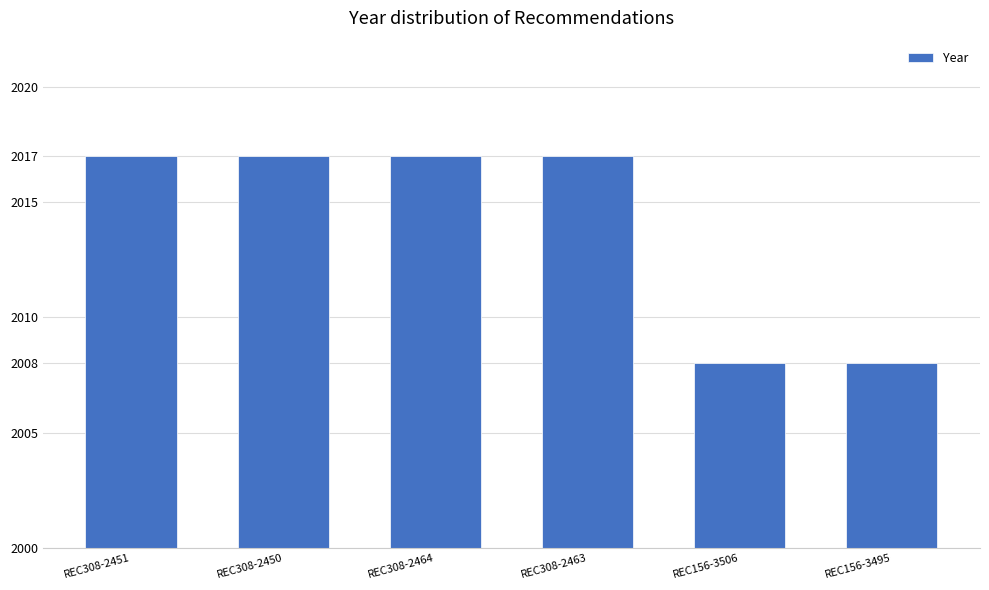

How many categories are shown in the chart?

6